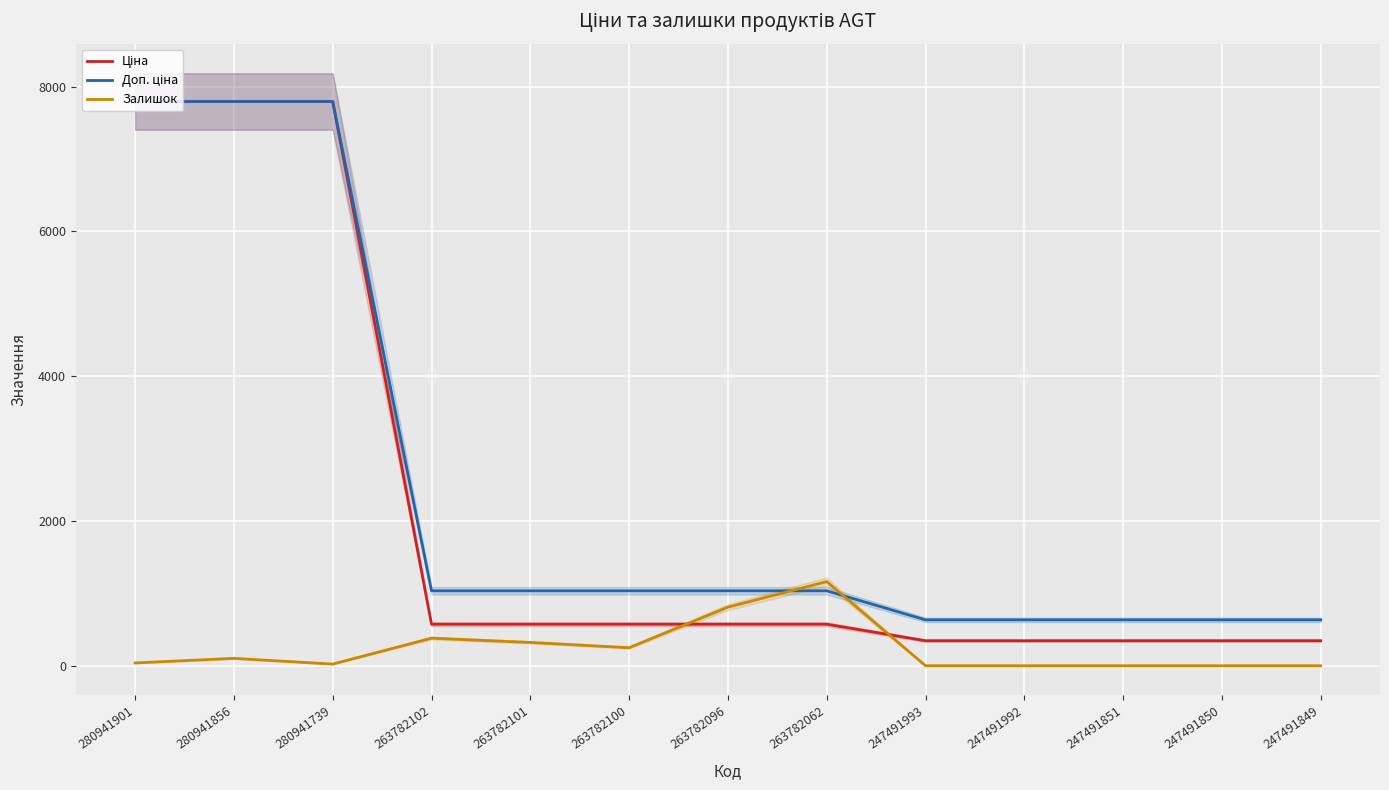

Which series has the largest range (max minus min)?

Ціна